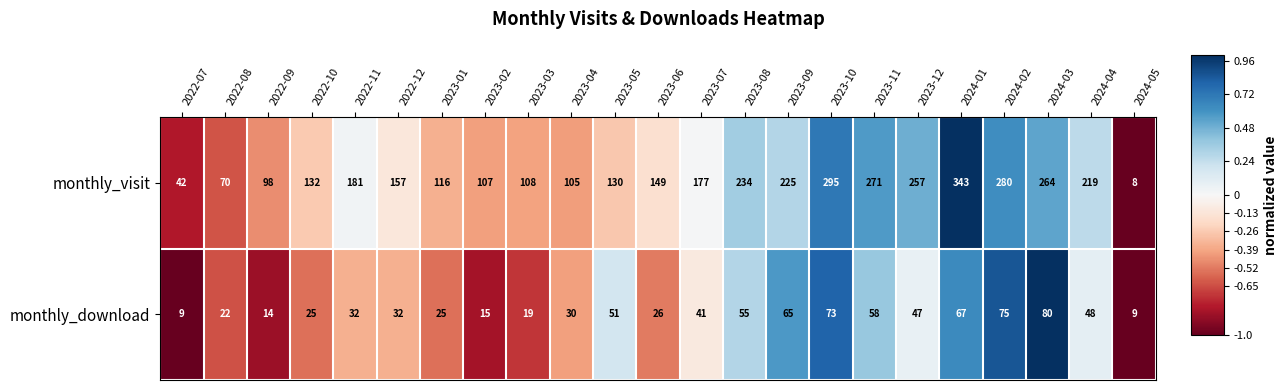

List the series in order of their overall mean, highest first.

monthly_visit, monthly_download